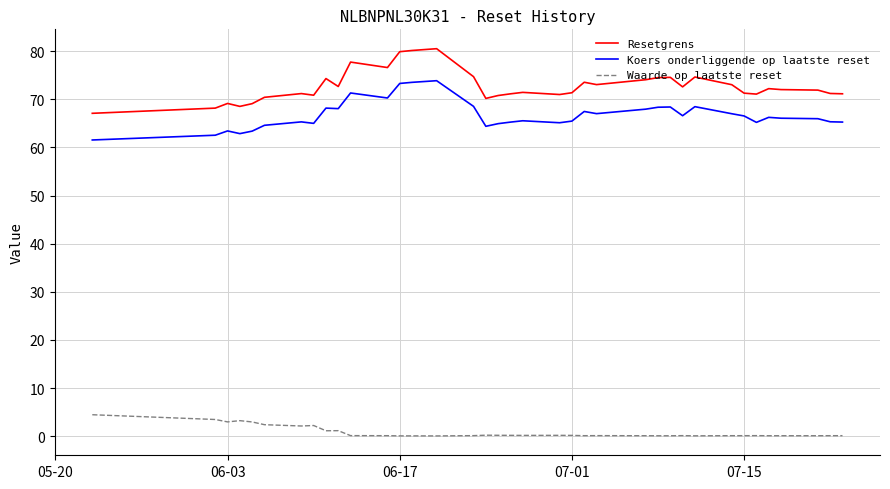

True or false: Koers onderliggende op laatste reset and Waarde op laatste reset intersect in this chart.

False